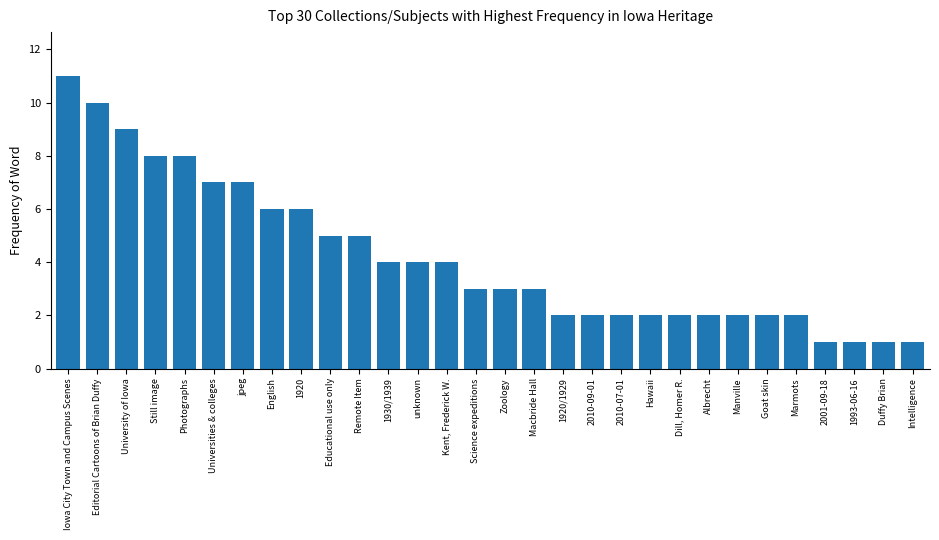

What is the greatest value displayed?

11